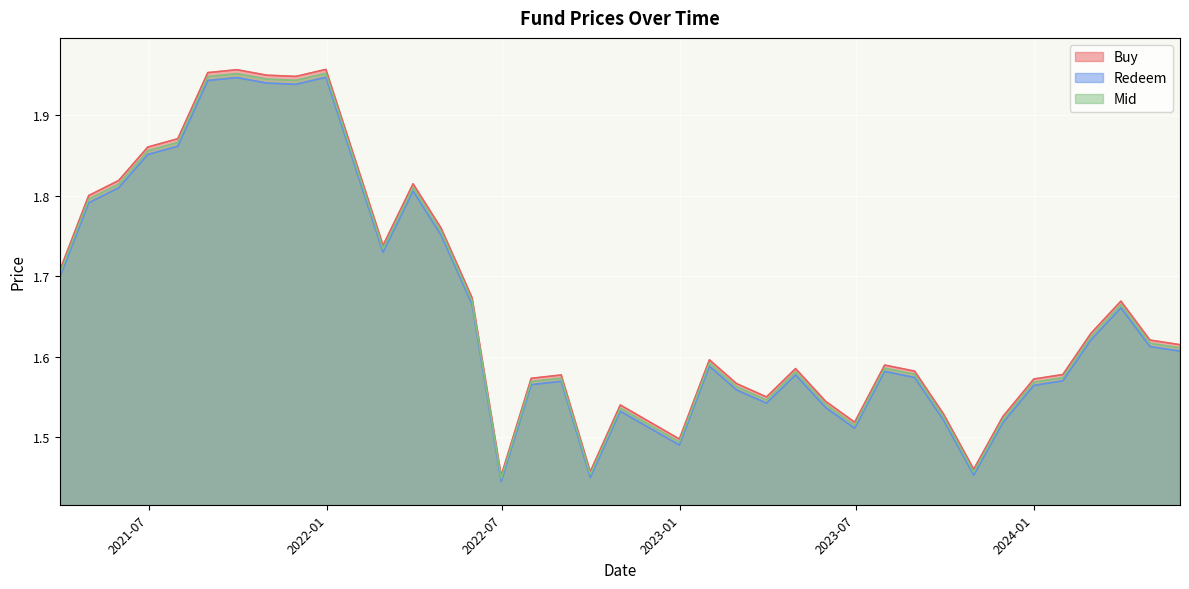

What is the approximate value of Mid at 20210430?

1.8